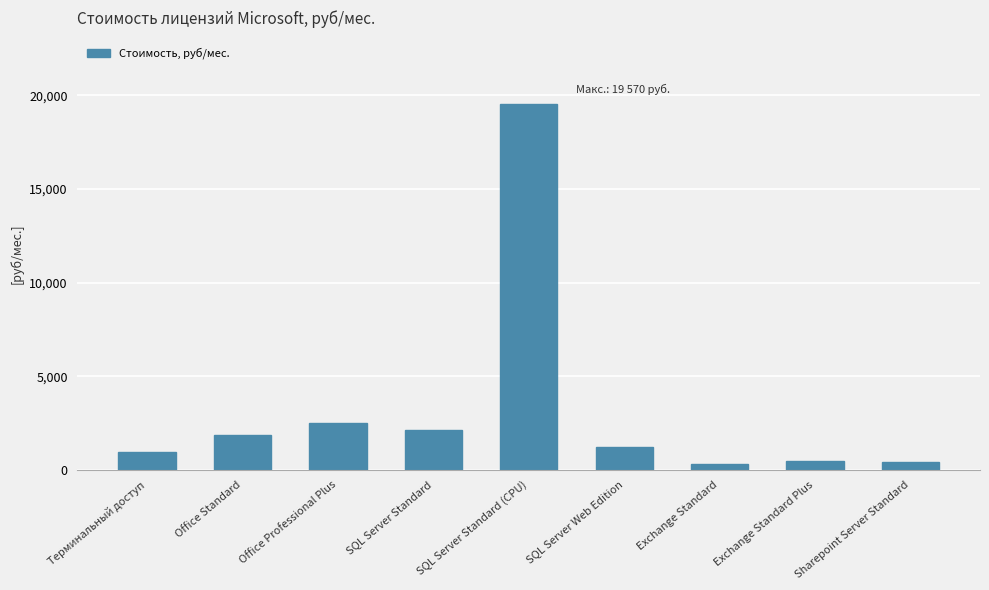

How many bars are there in total?

9